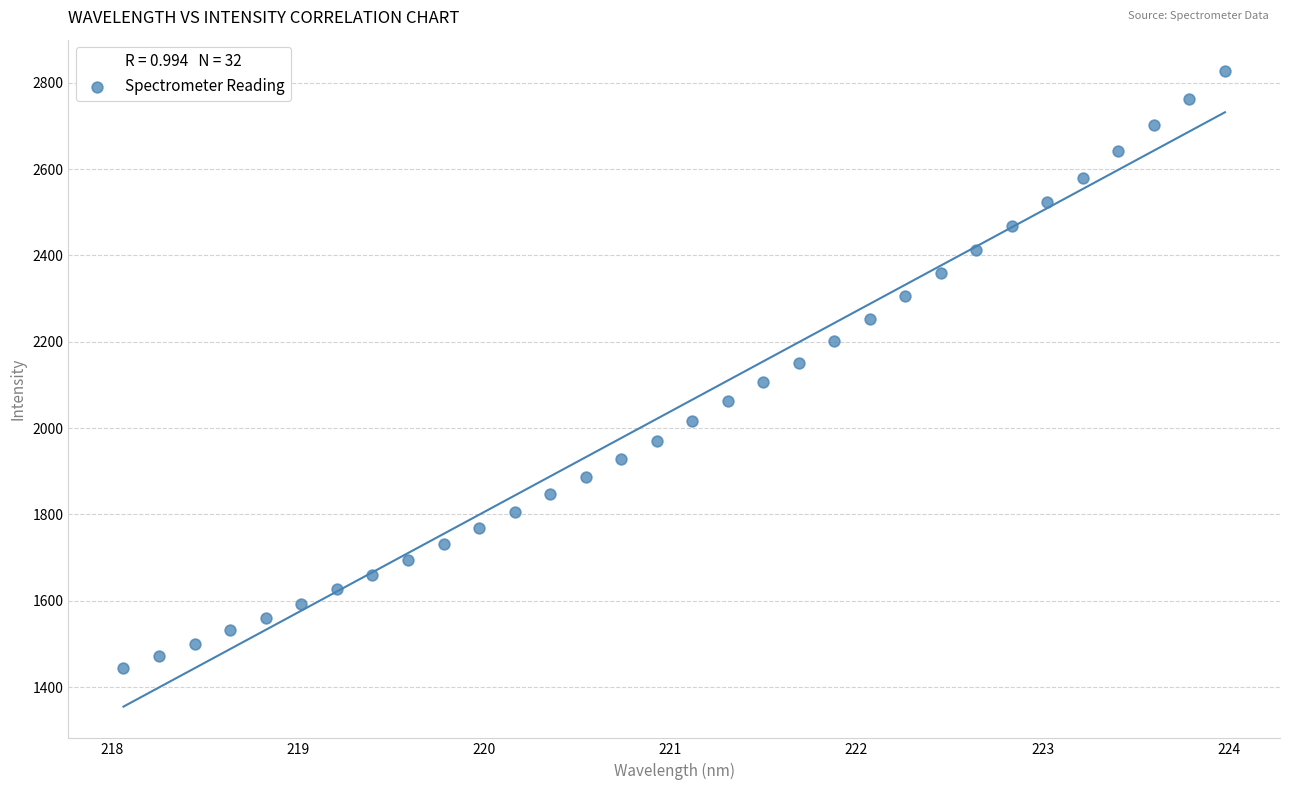

What is the range of X values (max minus min)?

5.9